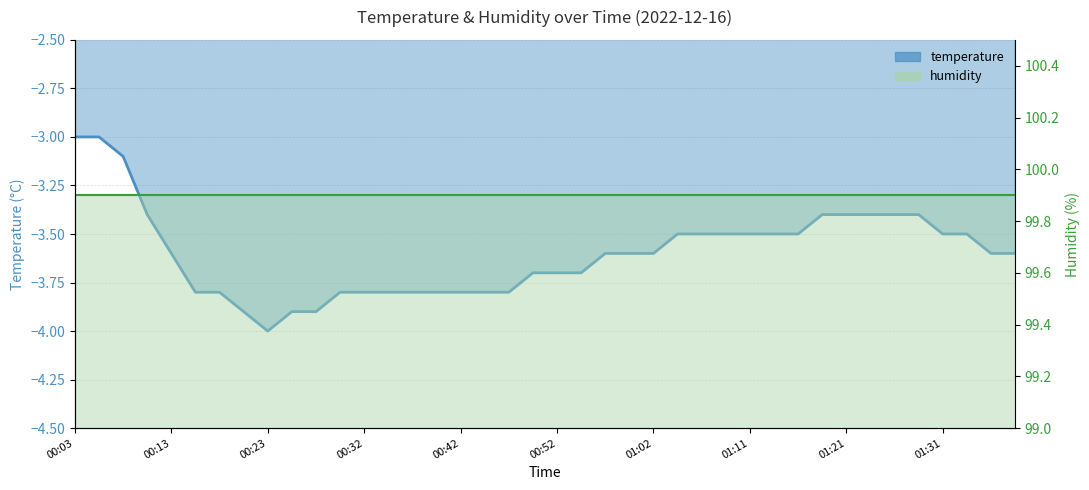

What is the sum of the values at 00:59 and 01:23?

-7.0